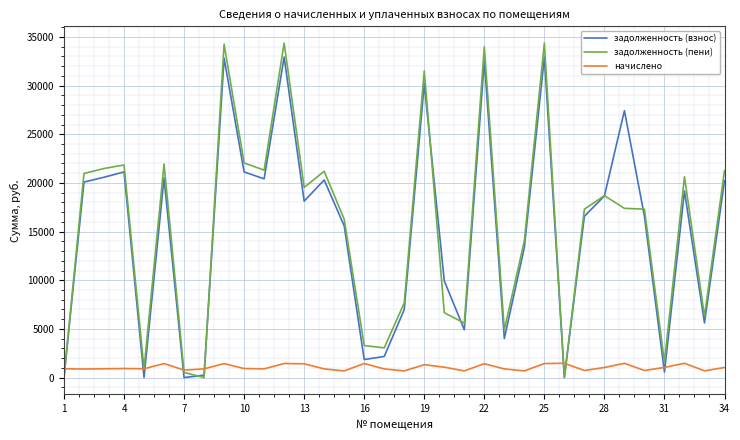

What is the difference between the maximum and minimum values in the задолженность (пени) series?

34372.8